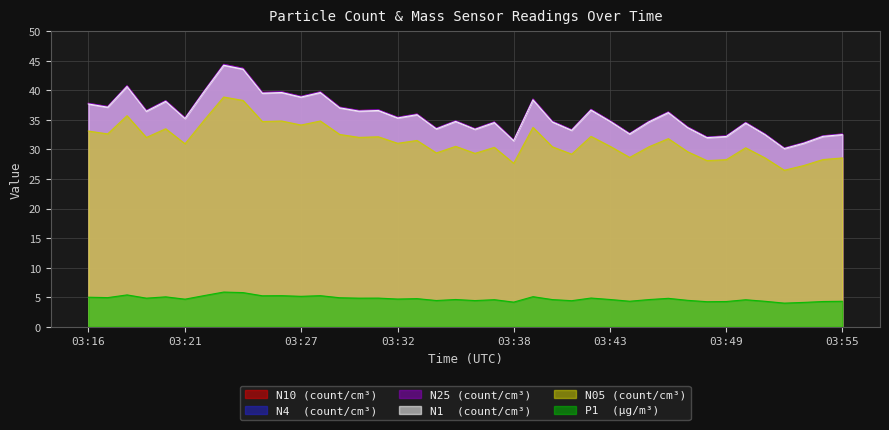

At how many categories does at least one series exceed 42?

2